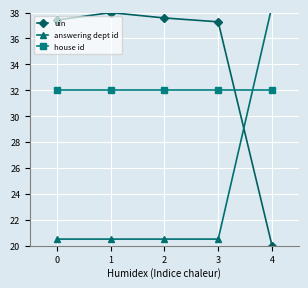

Rank the series at 0 from lowest to highest value.

answering dept id, house id, uin